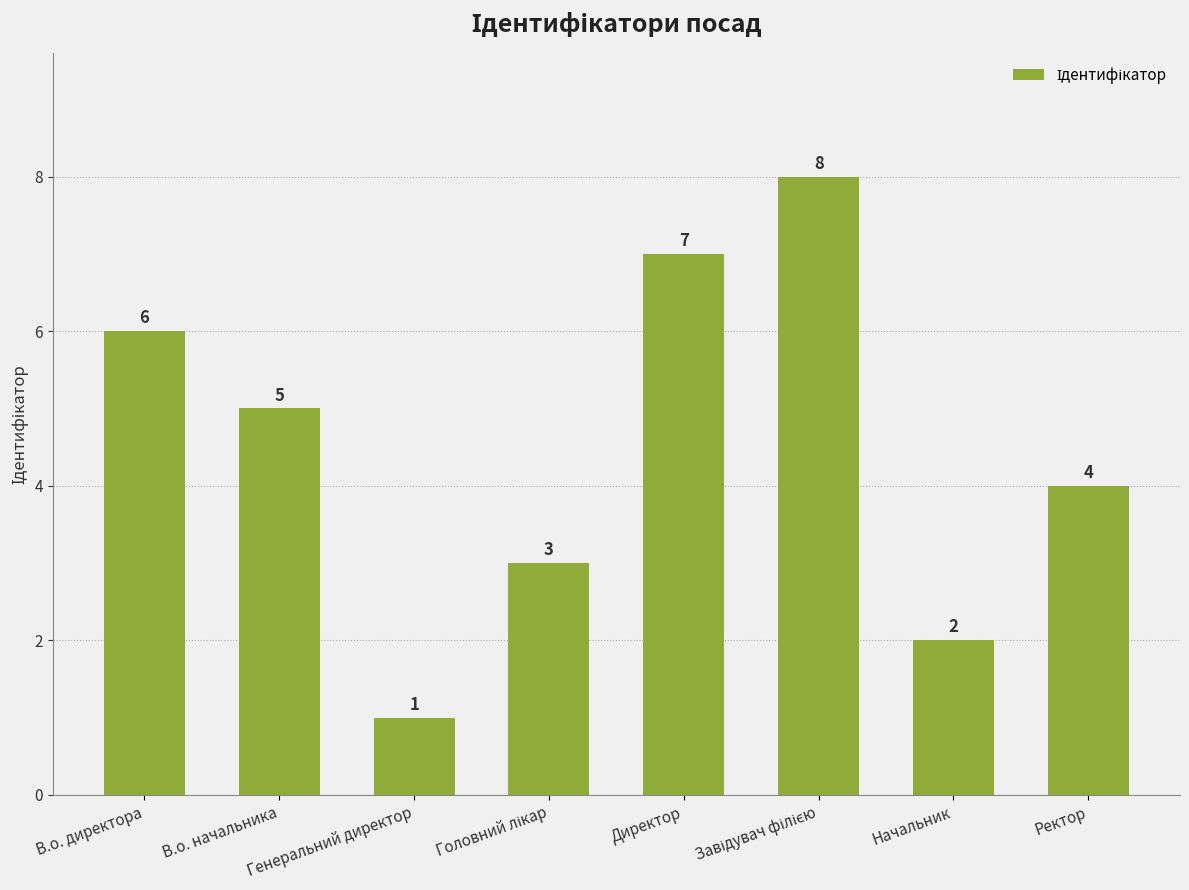

Between Начальник and Ректор, which is larger?

Ректор